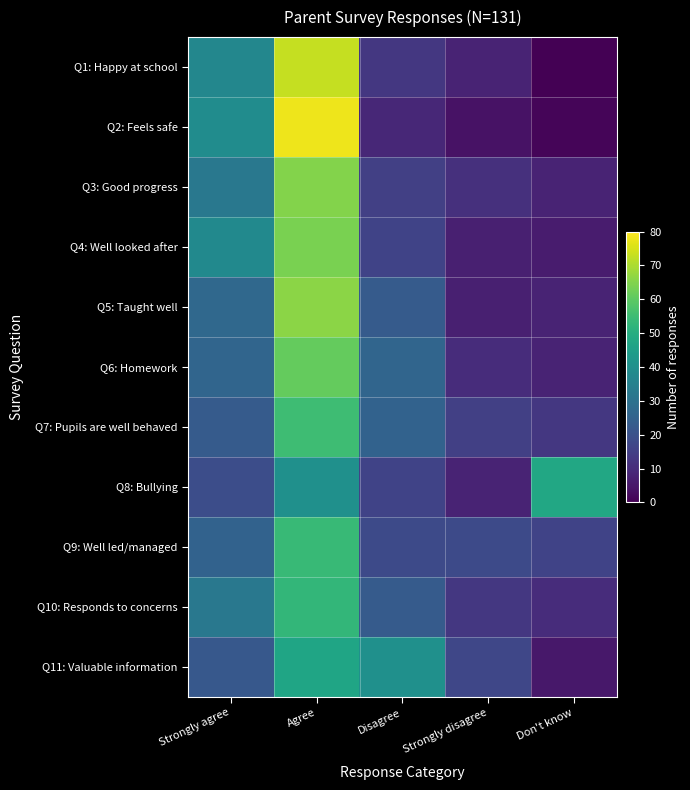

List the series in order of their peak value, highest first.

Q2: Feels safe, Q1: Happy at school, Q5: Taught well, Q3: Good progress, Q4: Well looked after, Q6: Homework, Q7: Pupils are well behaved, Q9: Well led/managed, Q10: Responds to concerns, Q8: Bullying, Q11: Valuable information